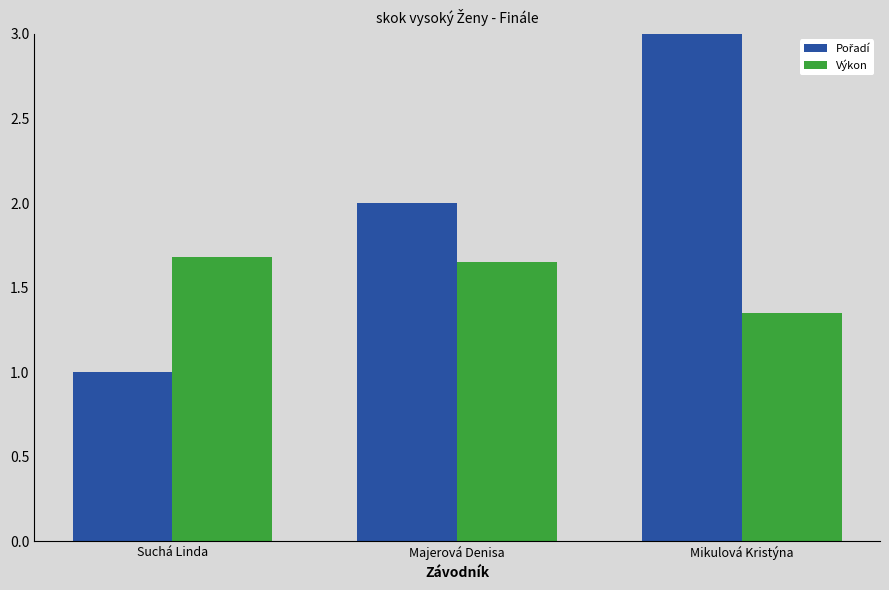

The value of Výkon at Suchá Linda is 2.3. True or false?

False